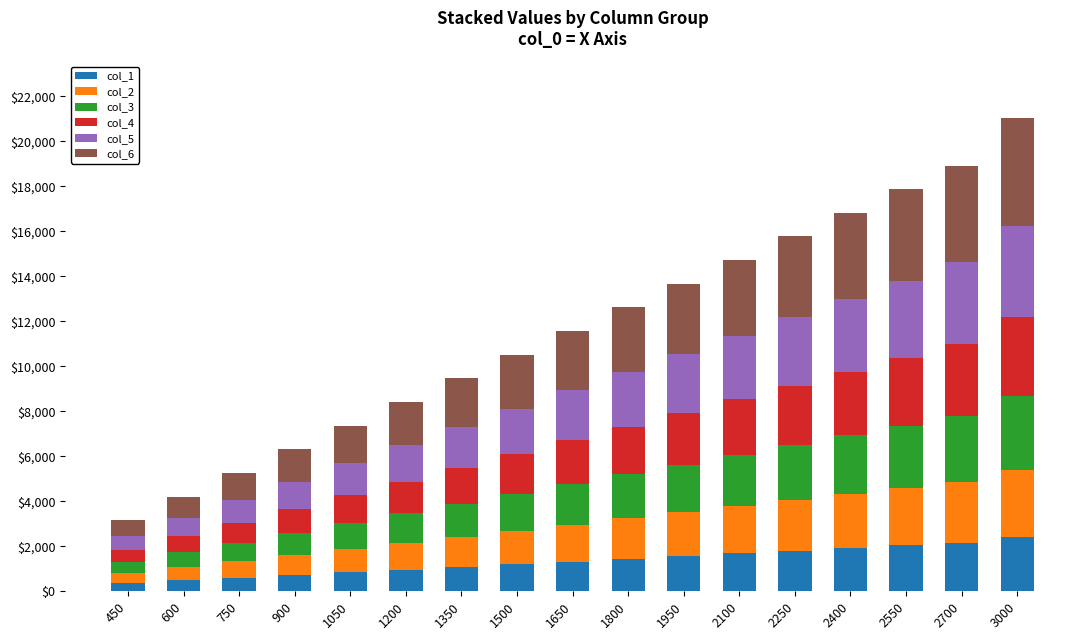

What is the maximum value for col_1?

2406